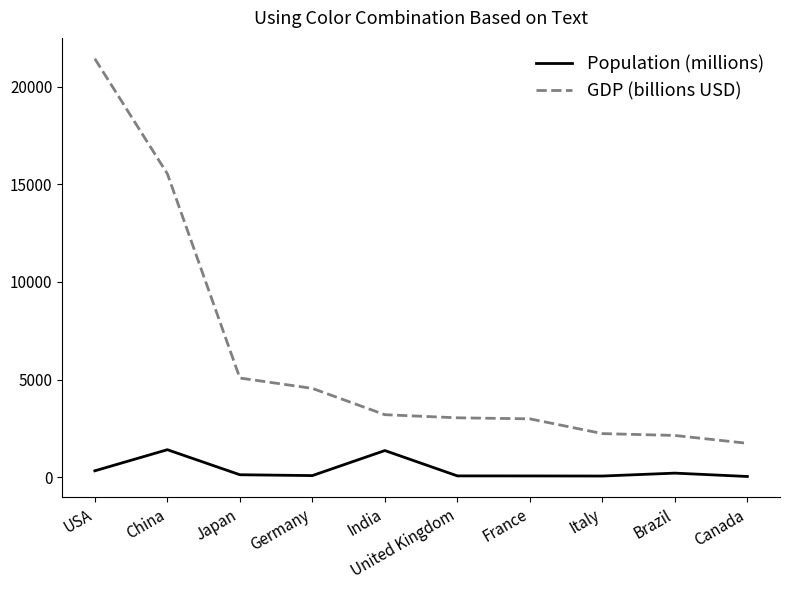

Which series has the largest range (max minus min)?

GDP (billions USD)